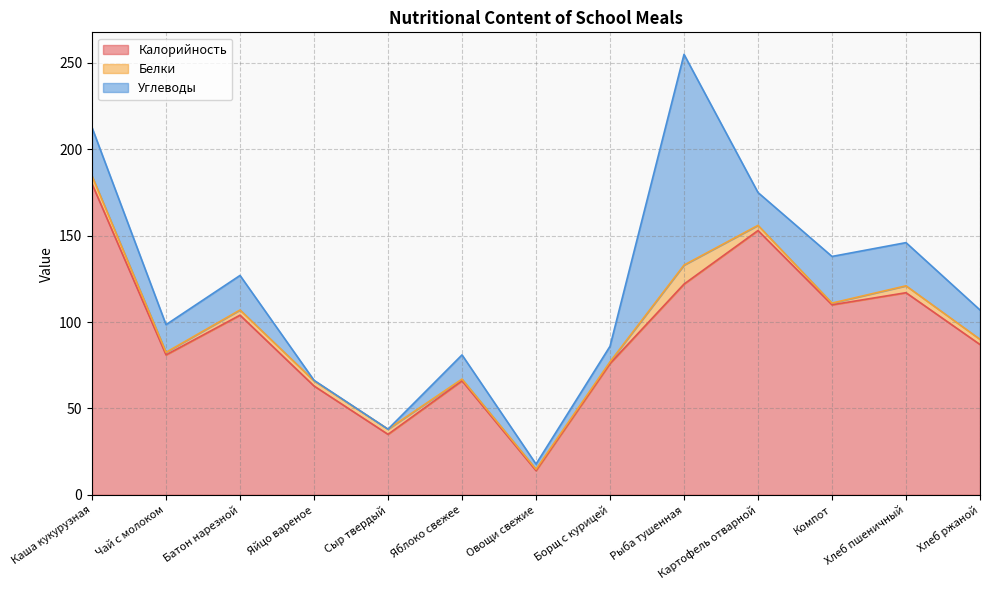

The Углеводы series shows 5.7 at Каша кукурузная. True or false?

False